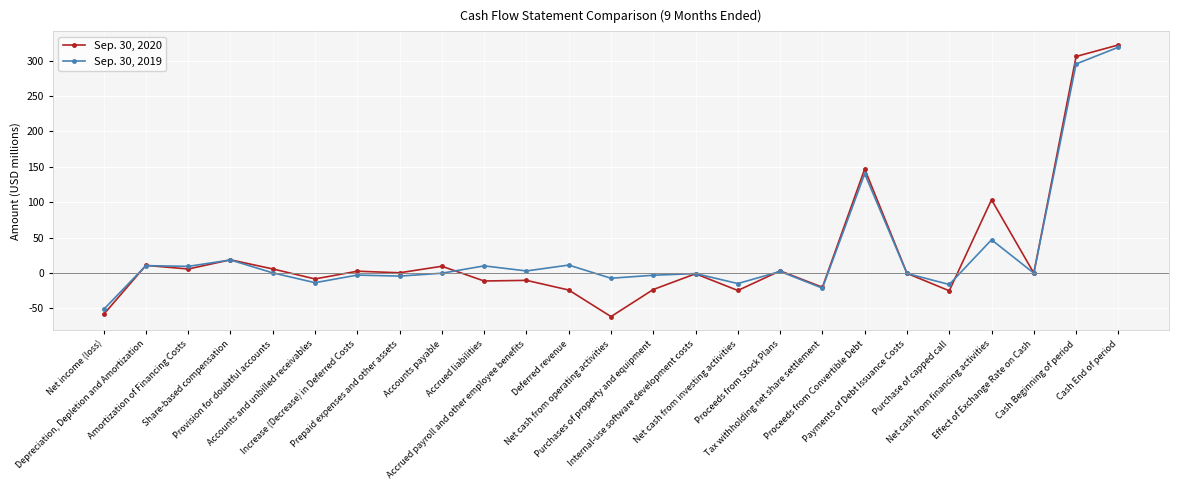

Which series has the widest spread of values?

Sep. 30, 2020